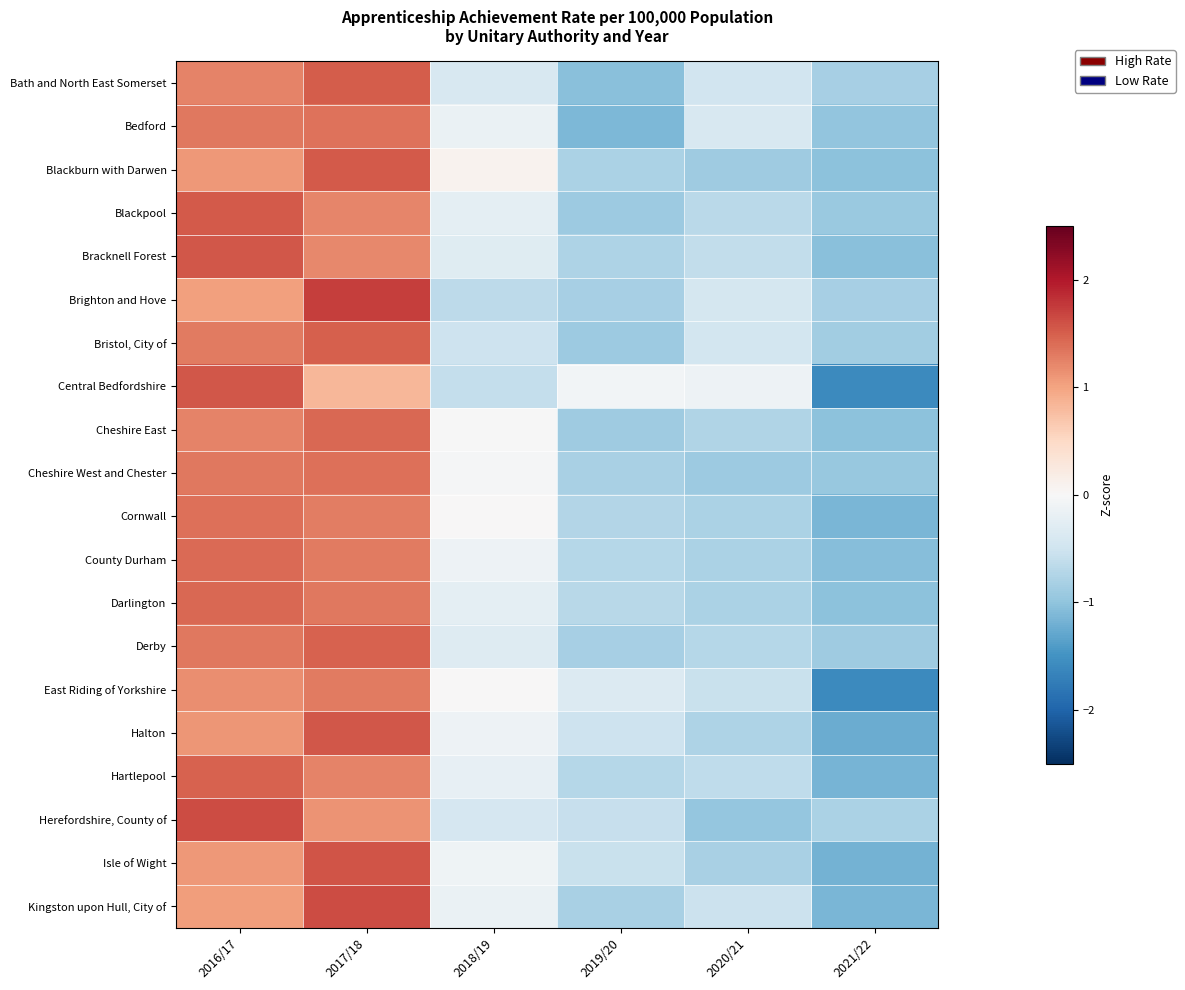

How many series are shown in this chart?

20